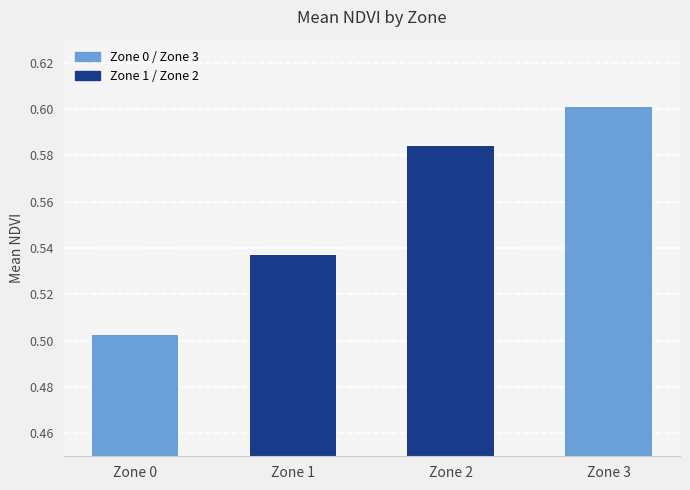

At which category does the chart reach its minimum across all series?

Zone 0